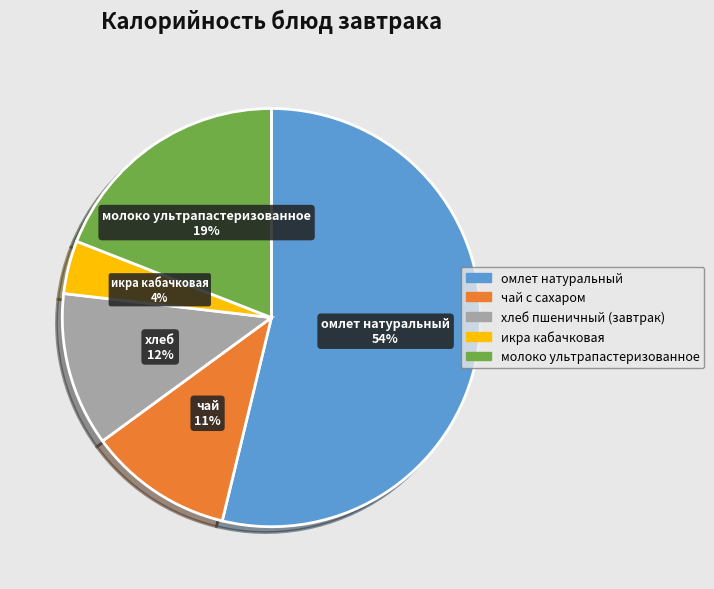

Which slice represents more than half of the pie?

омлет натуральный